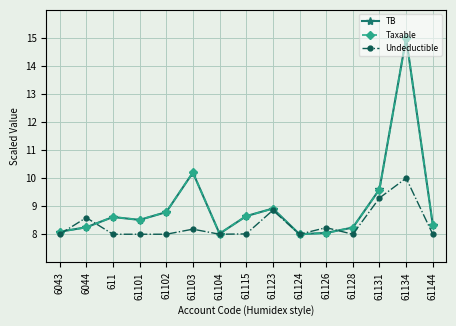

What is the label of the 3rd point from the right?

61131